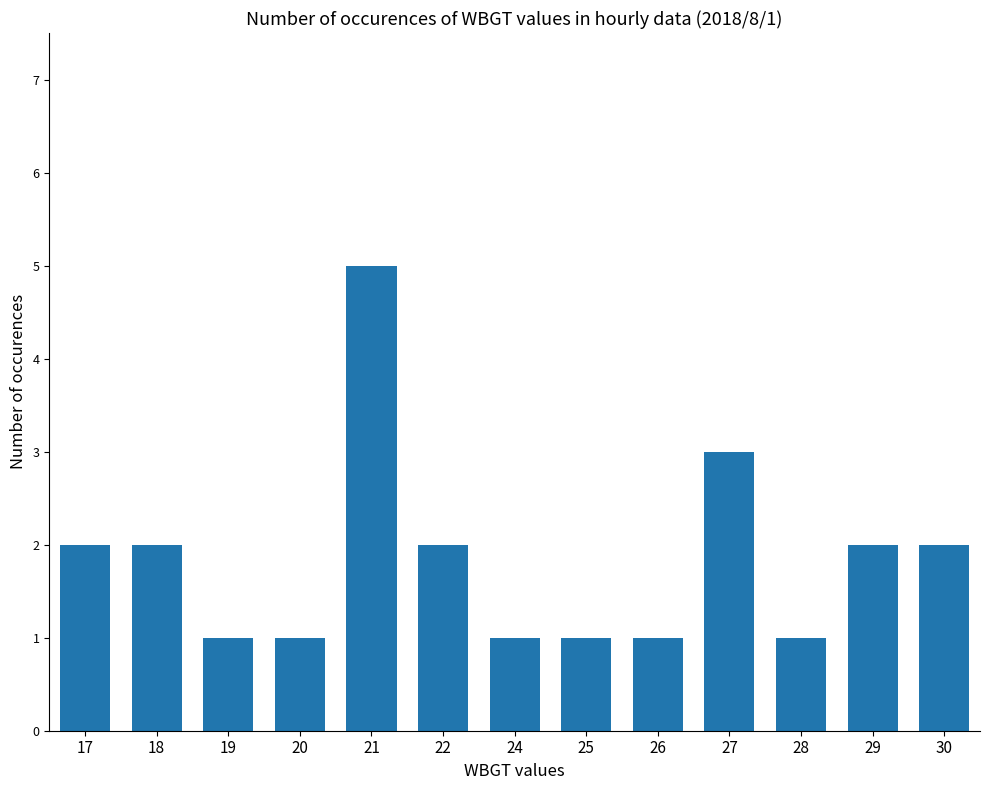

How many bars are there in total?

13